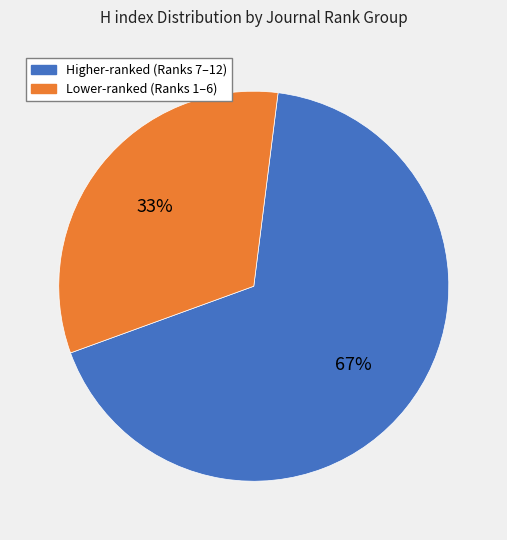

How many segments does this pie chart have?

2